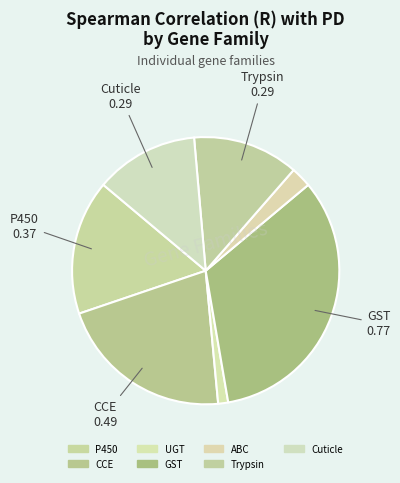

Is P450 the majority of the pie?

No